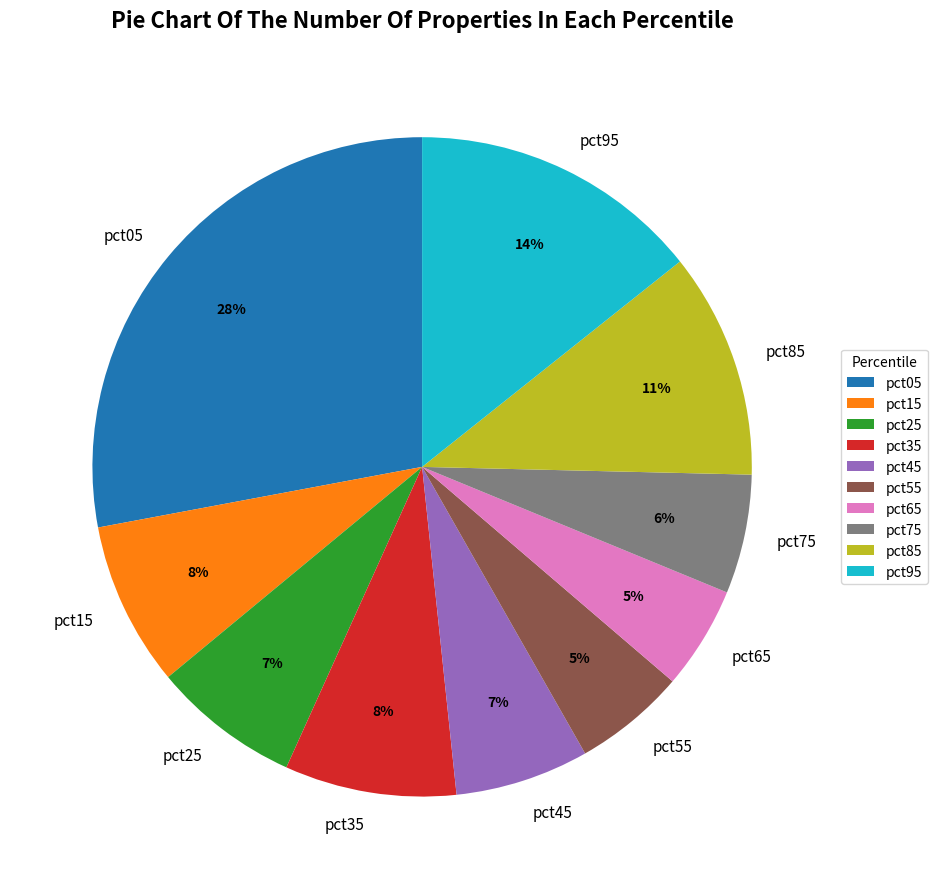

Between pct65 and pct25, which is larger?

pct25